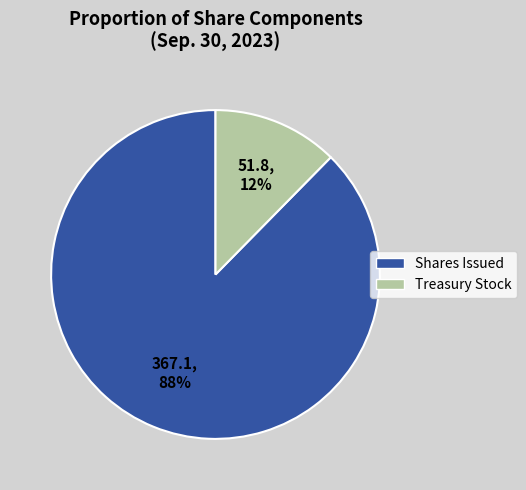

Does any single category account for the majority?

Yes